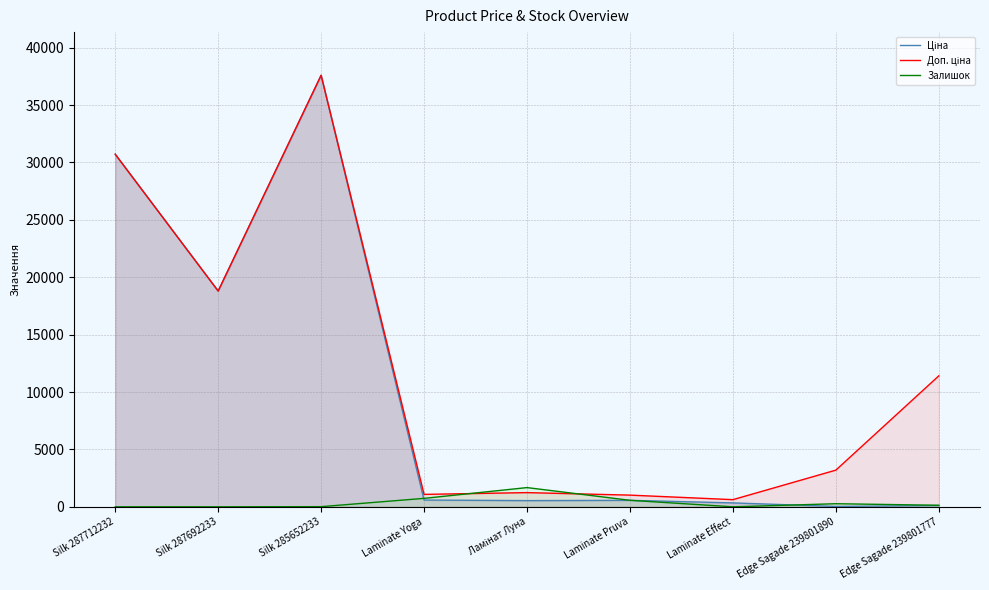

At which label does Залишок first exceed 134?

Laminate Yoga